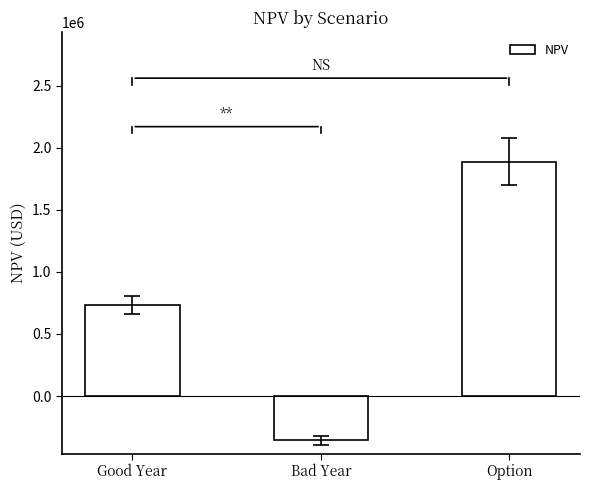

Reading left to right, transcribe all the data shown in this chart.

731882.1	-356460.8	1886940.1